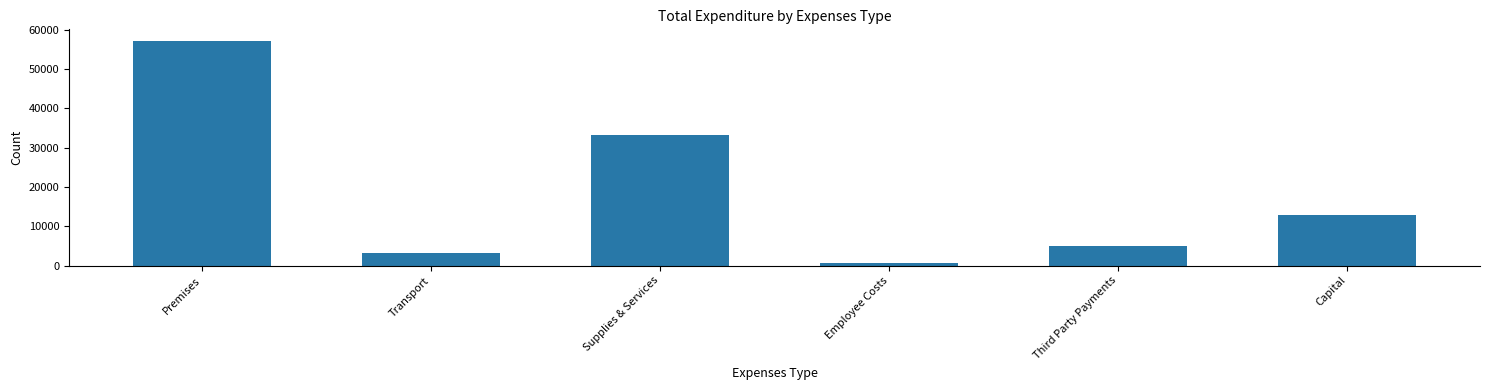

What is the maximum value shown in the chart?

57184.2